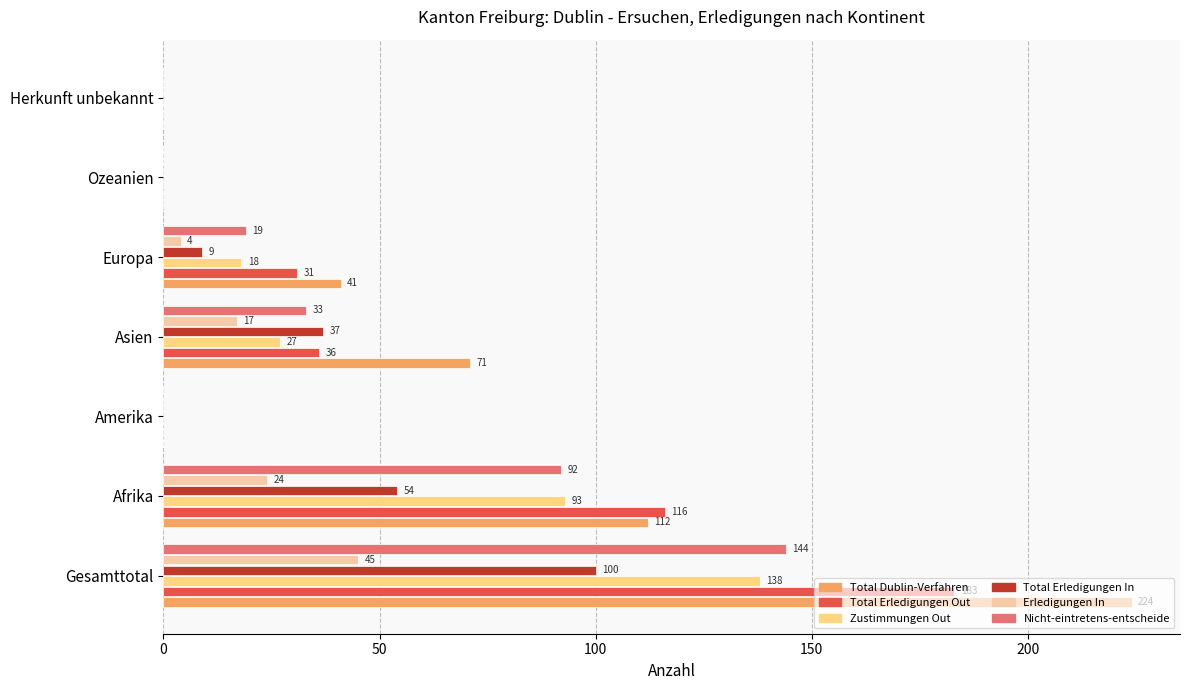

The value of Erledigungen In at Ozeanien is -14. True or false?

False